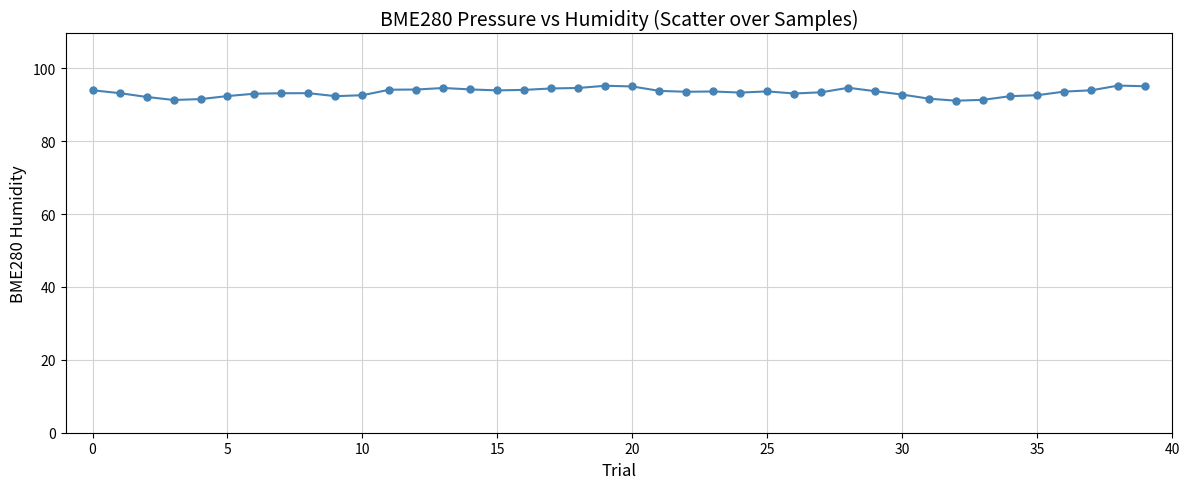

What is the difference between the maximum and second lowest values?

4.0